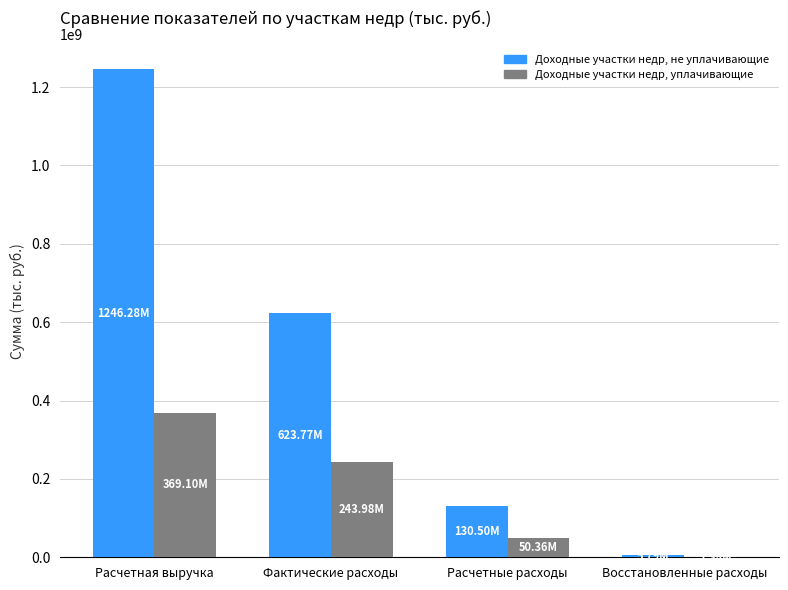

Which category has the highest value across all series?

Расчетная выручка